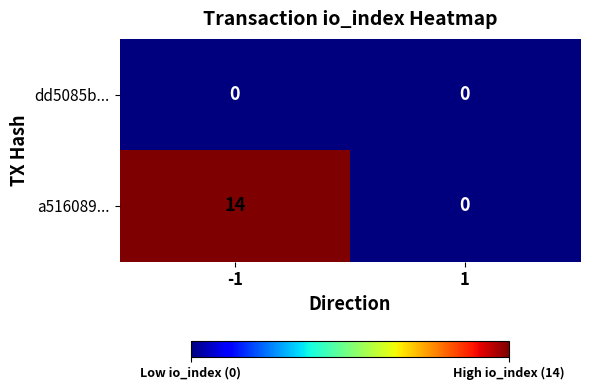

What is the difference between the highest and lowest values at -1?

14